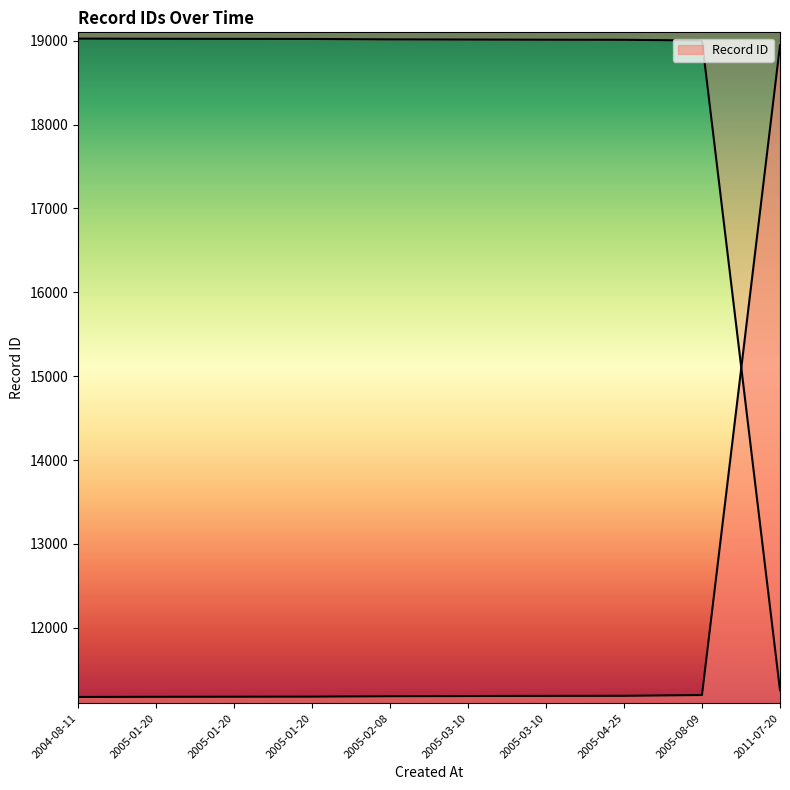

The chart shows a value of 15647 at 2005-01-20. True or false?

False